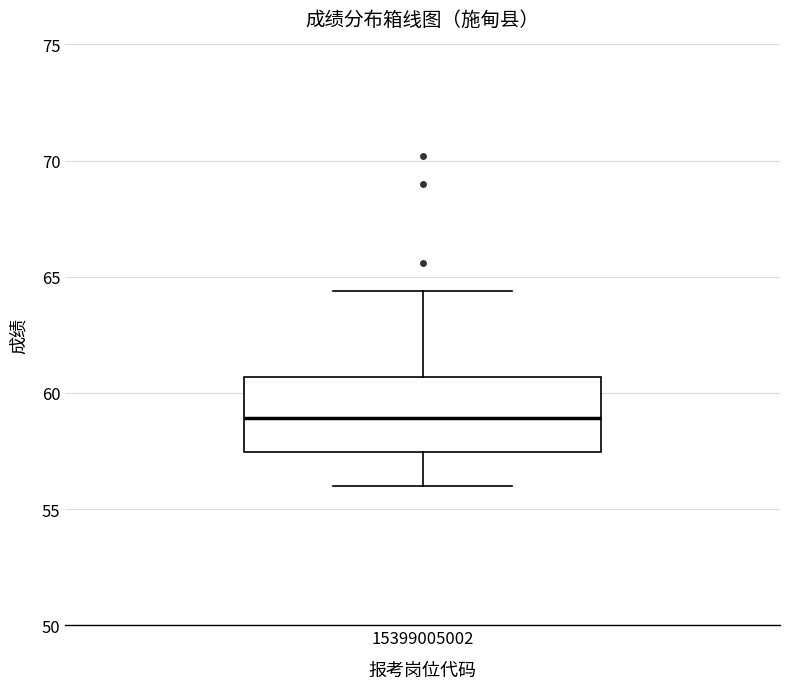

Transcribe this box plot: give where the median line is, the range the box spans, and where the two whiskers end, as read against the y-axis. The values are not printed on the chart, so give them approximately, as read against the axis.

median 59.0, box 57.5 to 60.5, whiskers 56.0 to 64.5